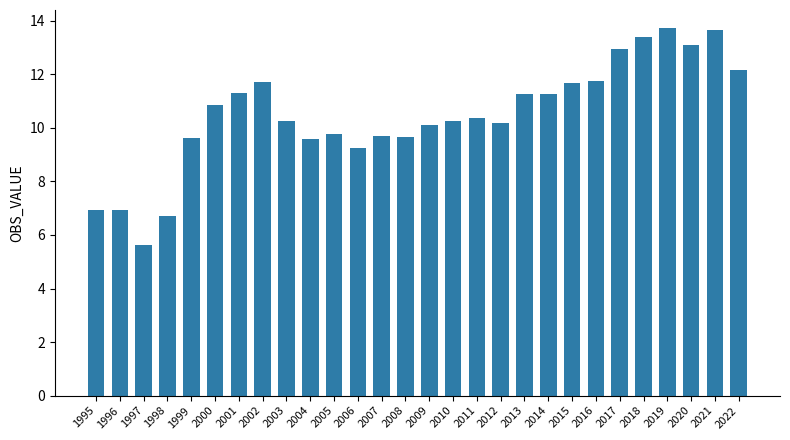

What is the value of the 19th bar from the left?

11.3